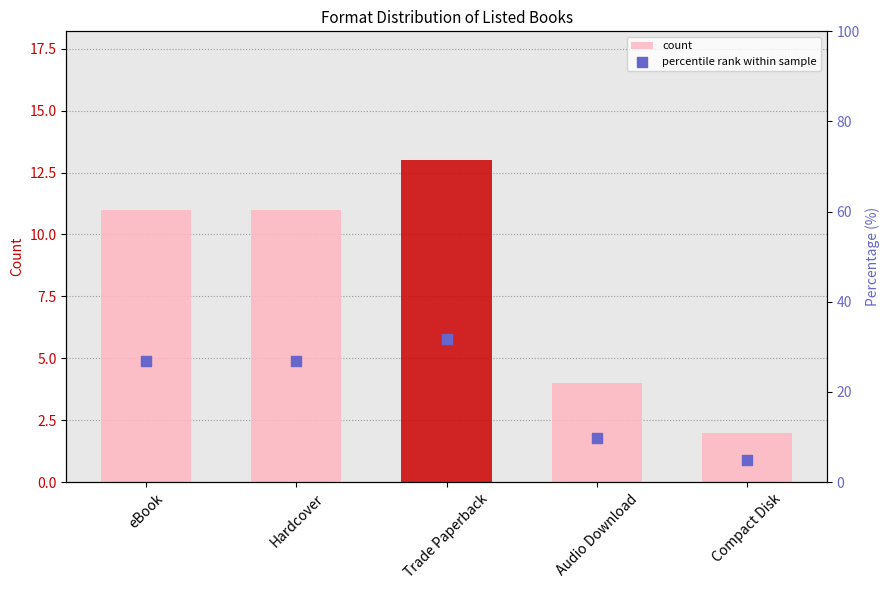

Which series has the largest total across all categories?

percentile rank within sample